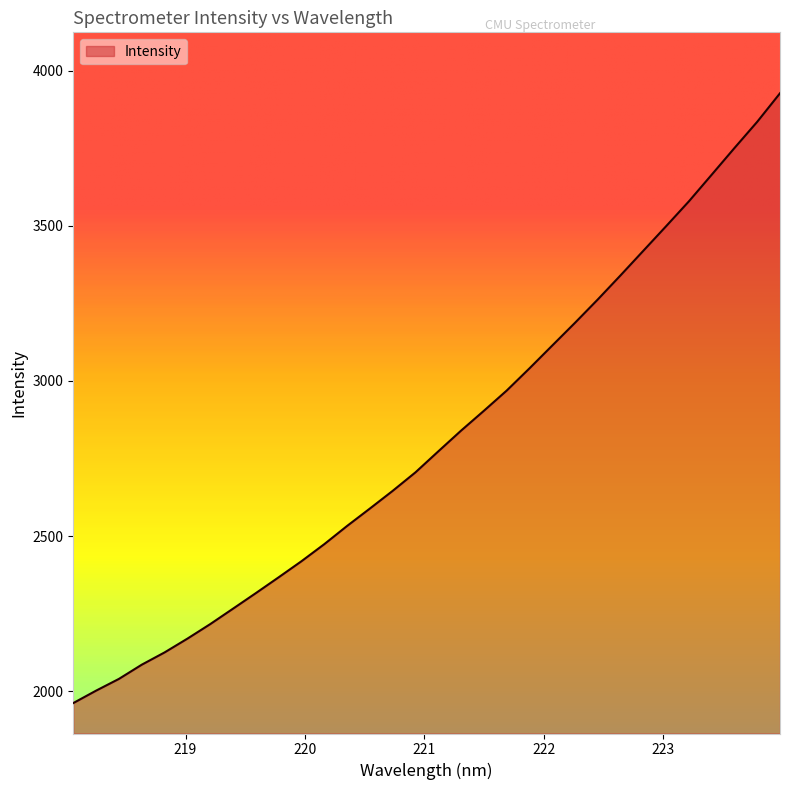

What is the smallest value displayed?

1962.0